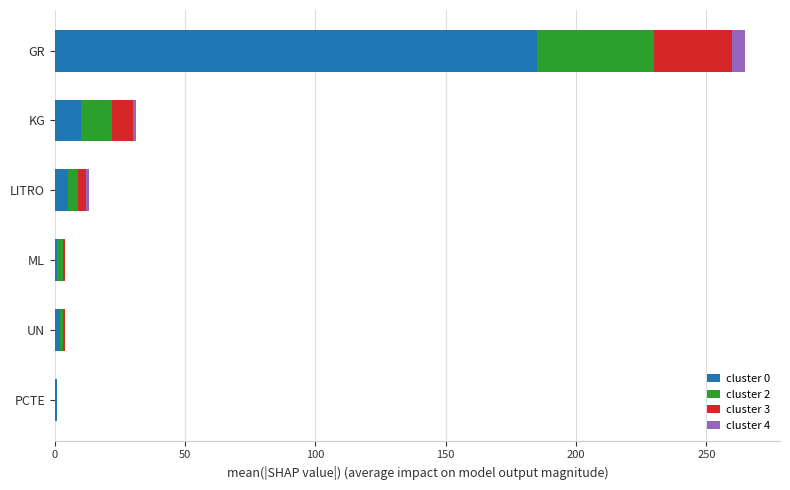

At which category is the sum across all series the highest?

GR